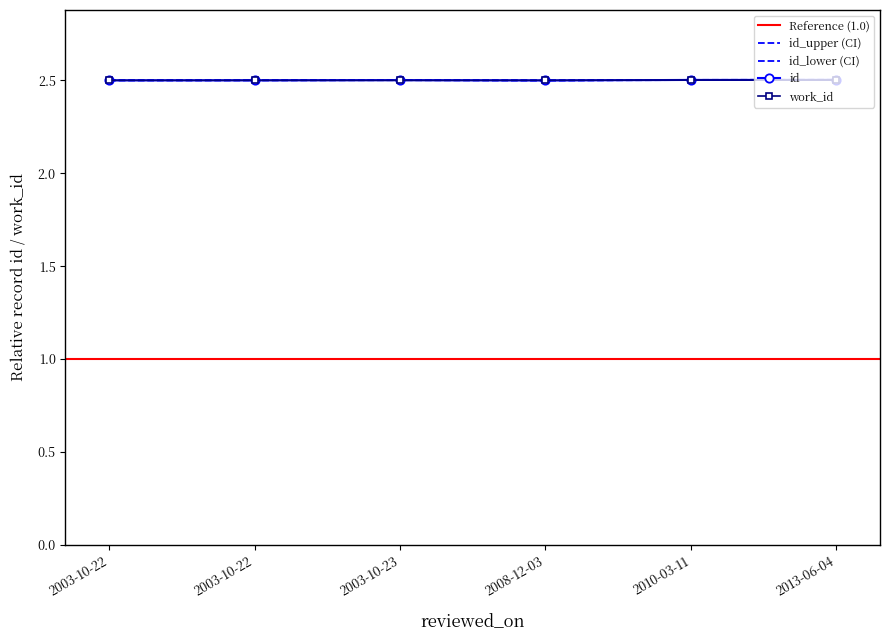

True or false: work_id and id_upper intersect in this chart.

True